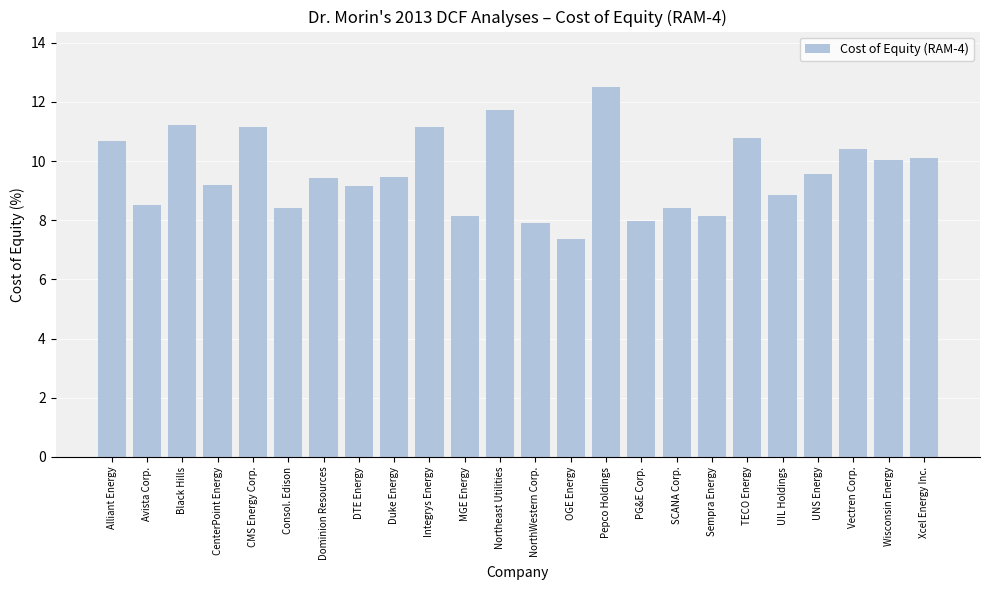

Which label corresponds to the largest value in the chart?

Pepco Holdings